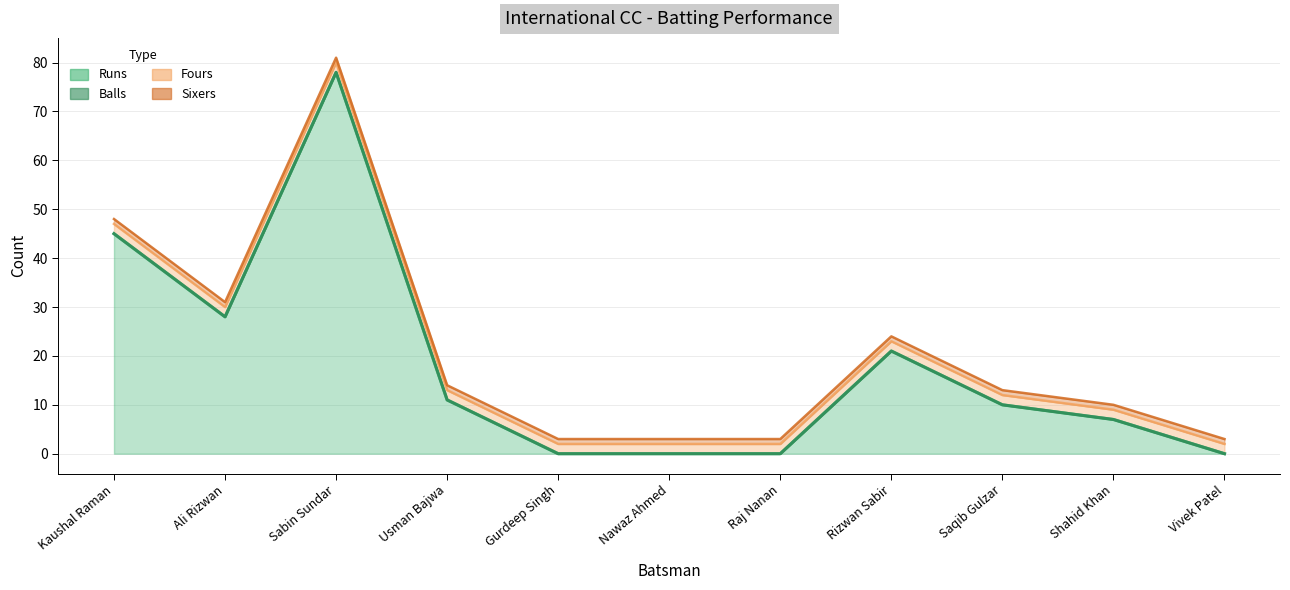

List the labels in order of Runs value, largest first.

Sabin Sundar, Kaushal Raman, Ali Rizwan, Rizwan Sabir, Usman Bajwa, Saqib Gulzar, Shahid Khan, Gurdeep Singh, Nawaz Ahmed, Raj Nanan, Vivek Patel